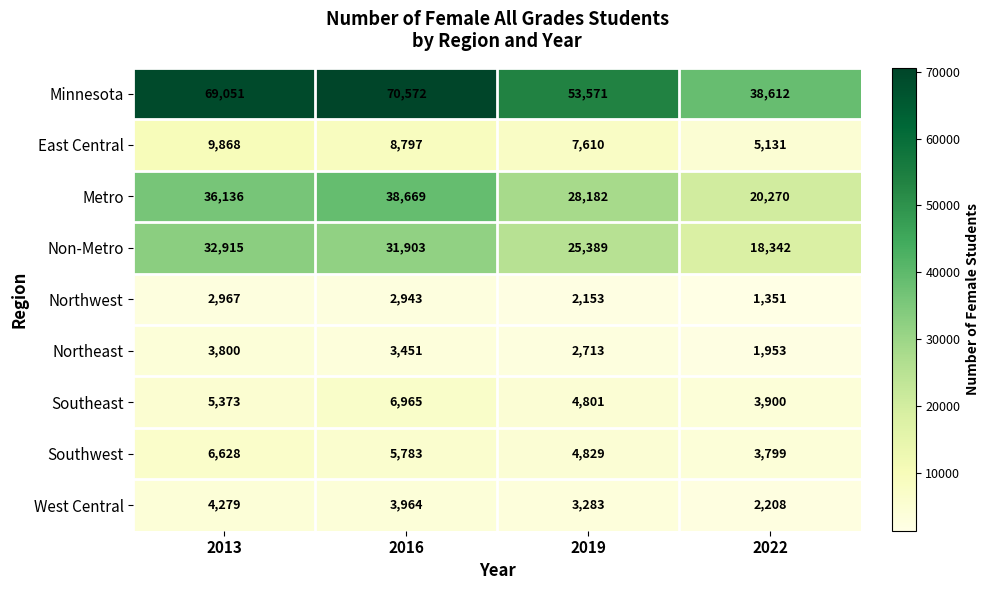

Between 2016 and 2019, which series saw the biggest shift?

Minnesota